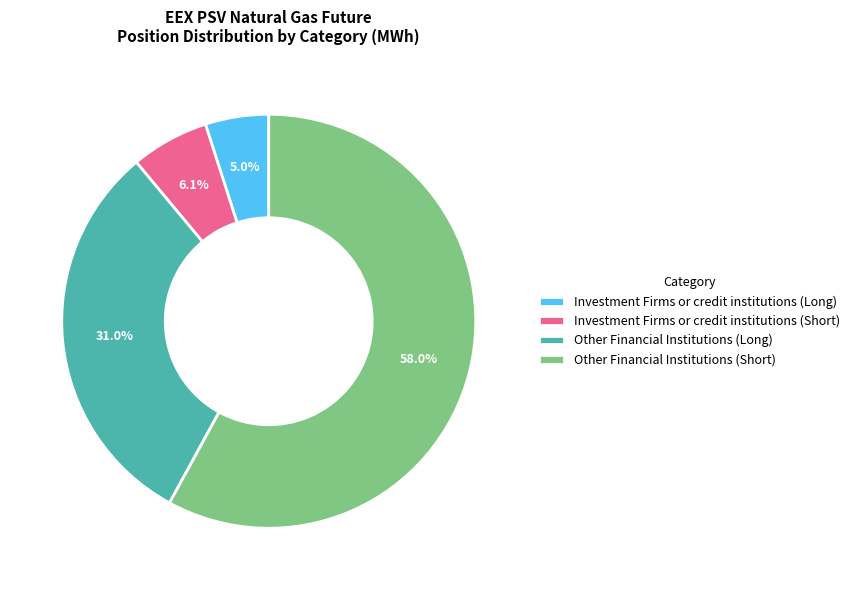

What is the largest slice in the pie chart?

Other Financial Institutions (Short)